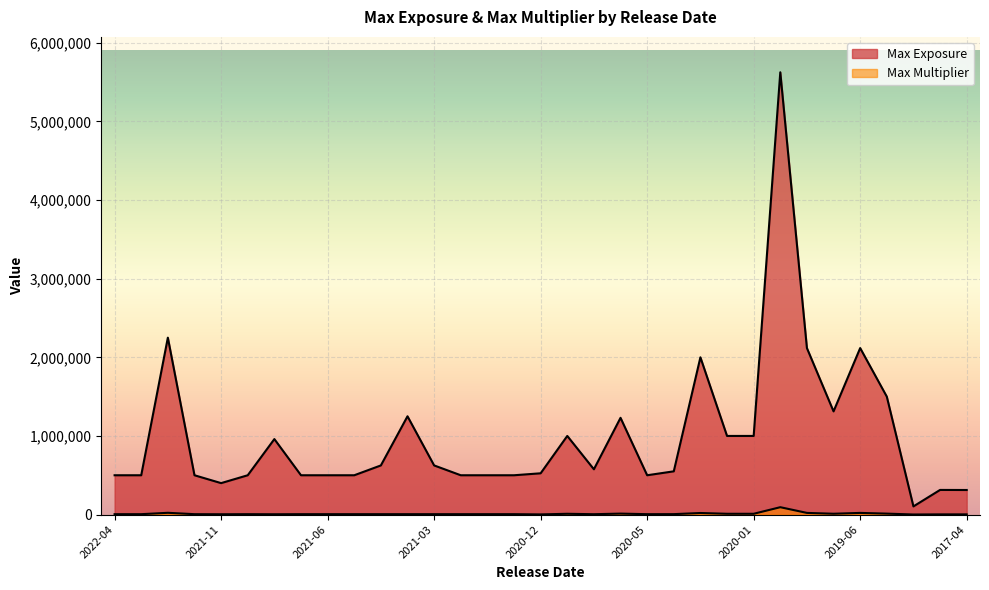

At which category is the sum across all series the highest?

2020-01-09